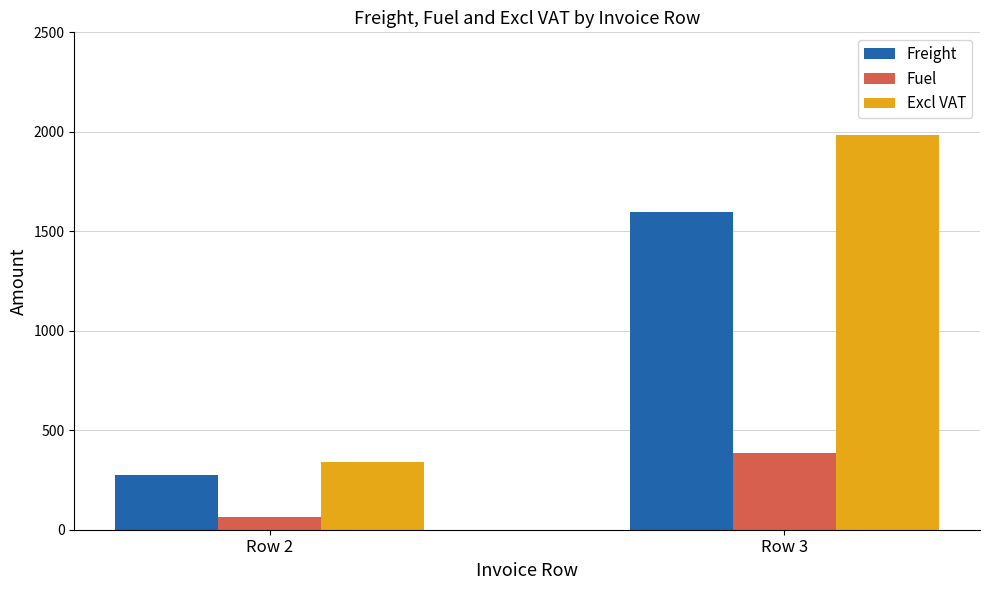

How many categories are shown in the chart?

2